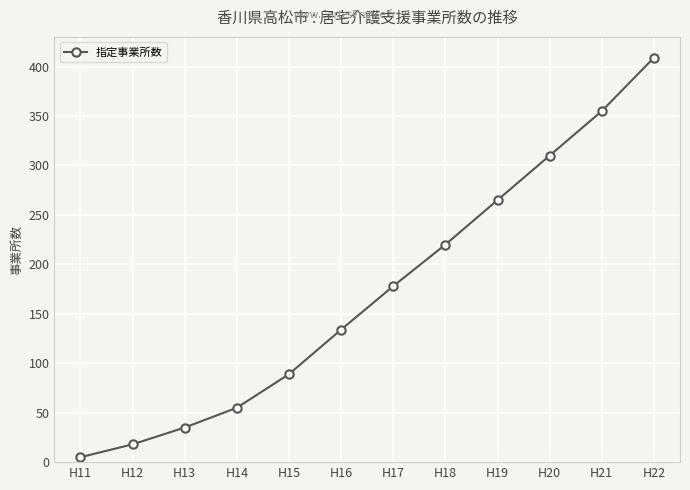

True or false: there are more than 0 points higher than both neighbors.

False